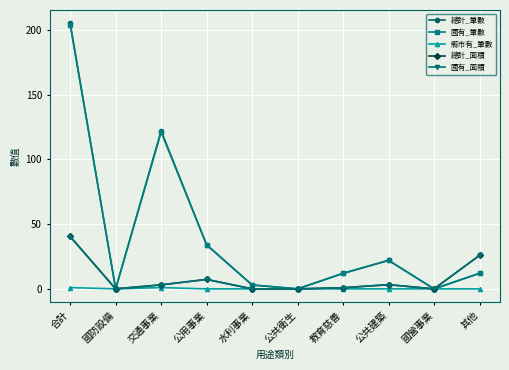

Is this an area chart (filled region under the line)?

No